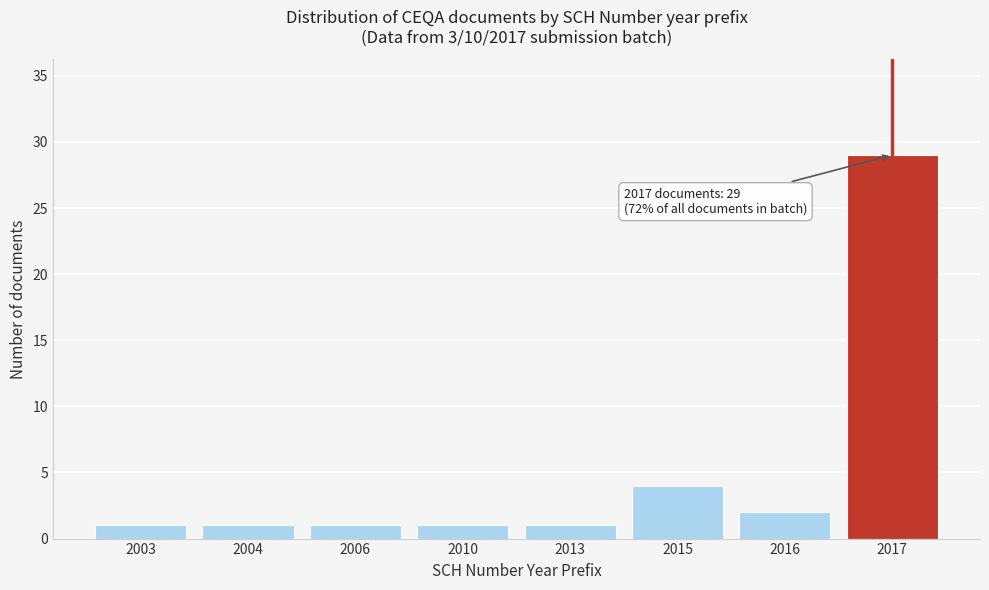

Reading left to right, transcribe all the data shown in this chart.

2003=1	2004=1	2006=1	2010=1	2013=1	2015=4	2016=2	2017=29